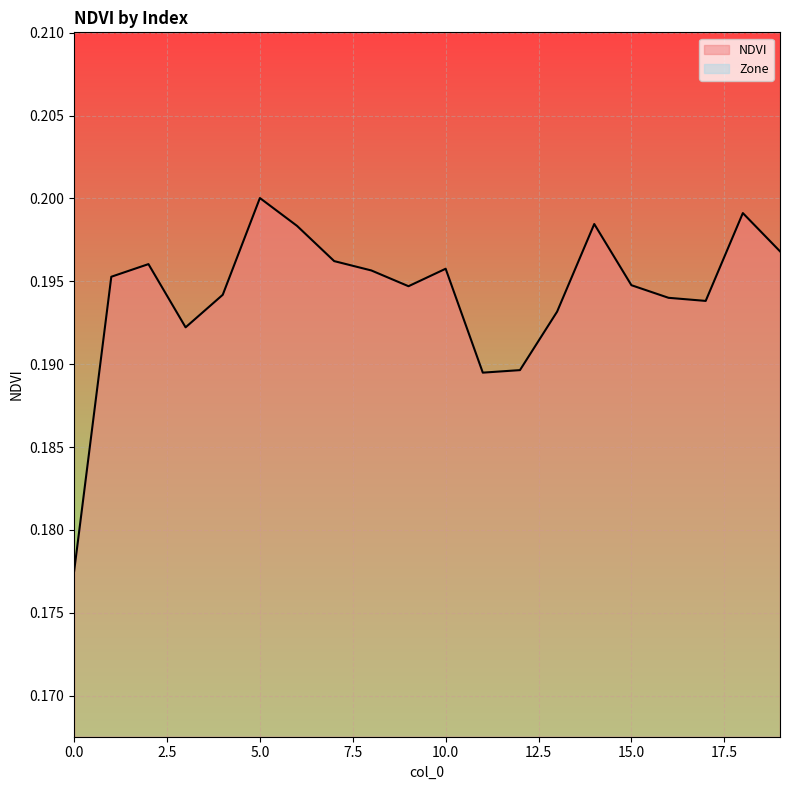

True or false: there are more than 2 points higher than both neighbors.

True